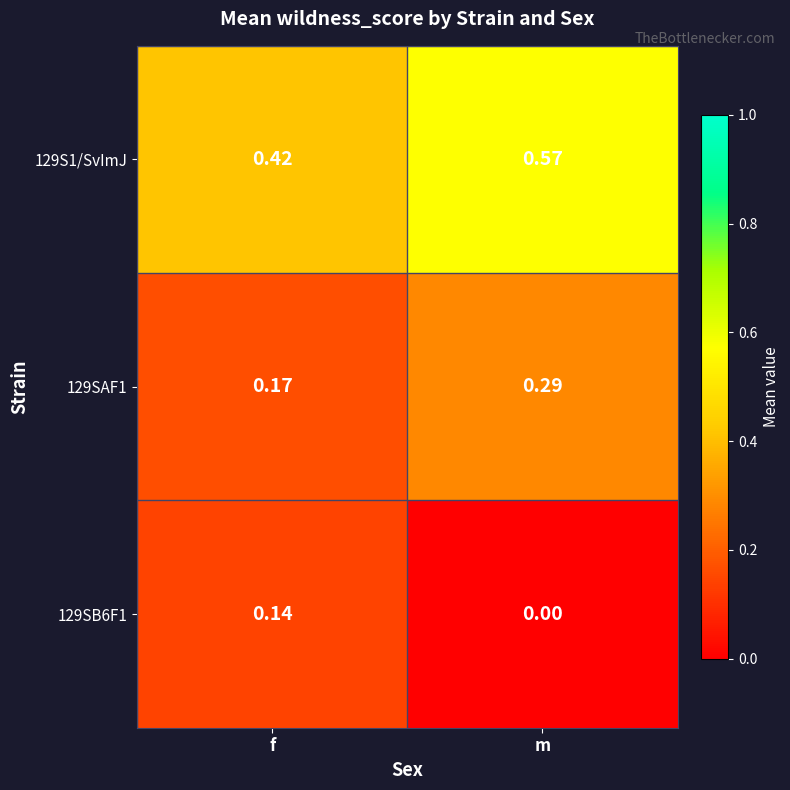

List the labels in order of 129SAF1 value, largest first.

m, f